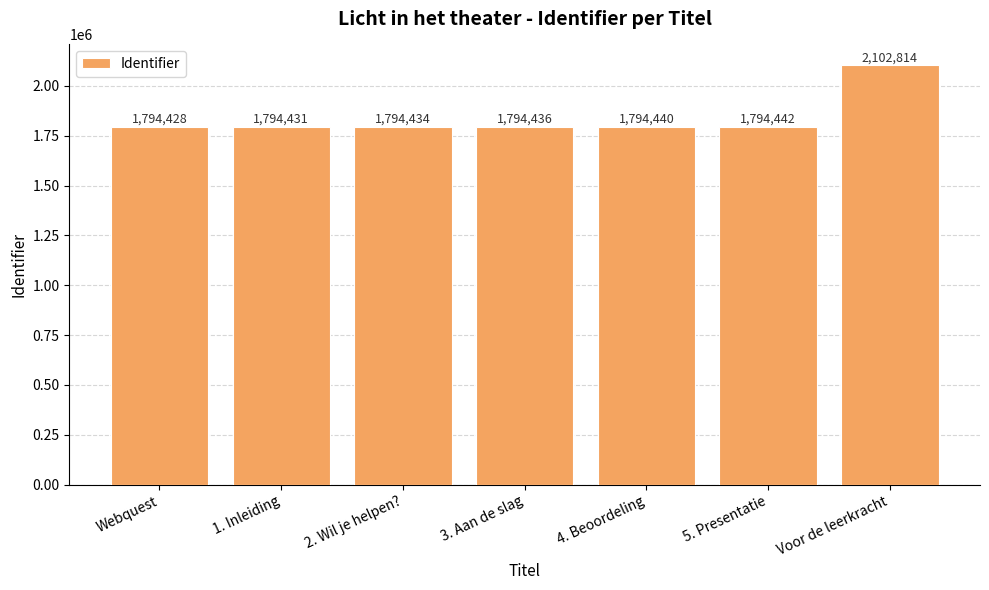

What is the sum of the values at Voor de leerkracht and 4. Beoordeling?

3897254